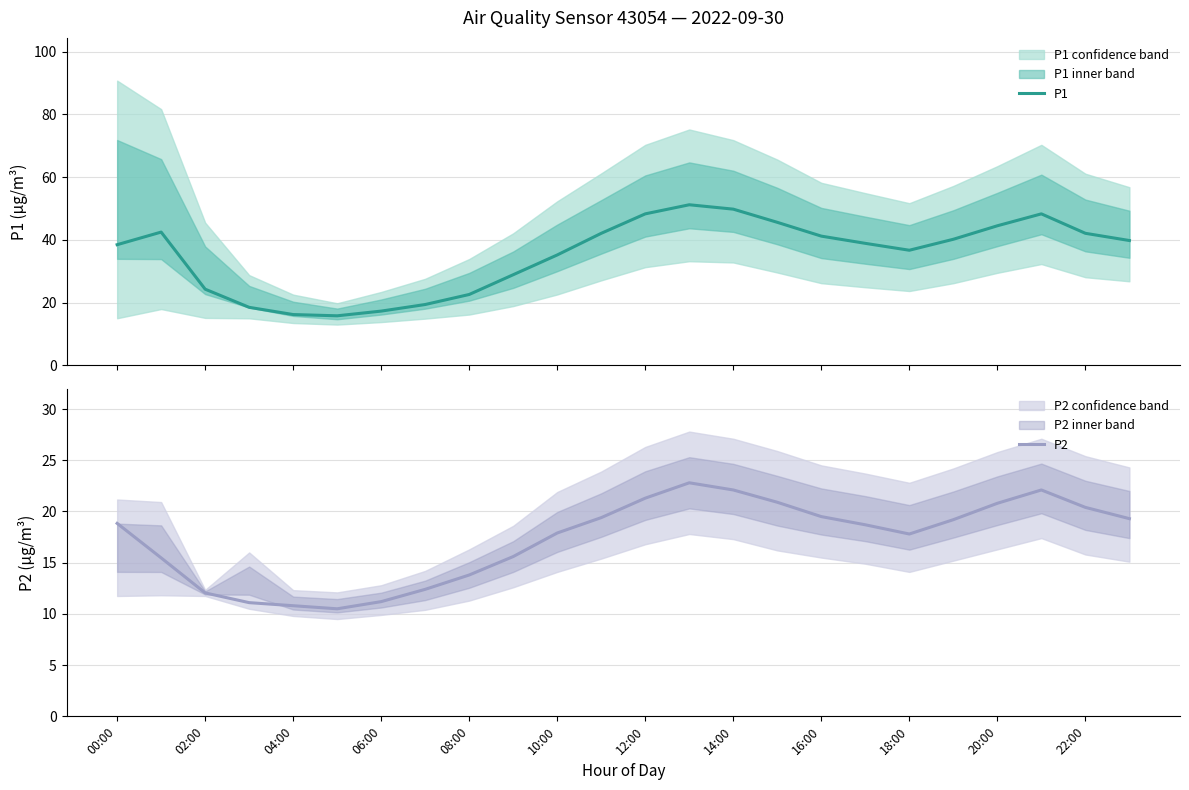

True or false: P2 and P1 intersect in this chart.

False